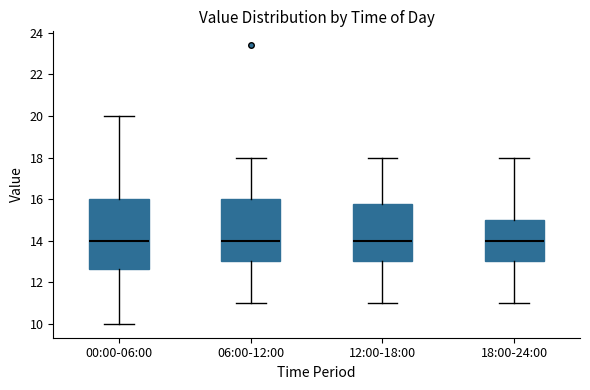

Reading left to right, transcribe this box plot: for each box, give where its median line is, the range the box spans, and where its two whiskers end, as read against the y-axis. The values are not printed on the chart, so give them approximately, as read against the axis.

00:00-06:00: median 14.0, box 12.6 to 16.0, whiskers 10.0 to 20.0
06:00-12:00: median 14.0, box 13.0 to 16.0, whiskers 11.0 to 18.0
12:00-18:00: median 14.0, box 13.0 to 15.8, whiskers 11.0 to 18.0
18:00-24:00: median 14.0, box 13.0 to 15.0, whiskers 11.0 to 18.0